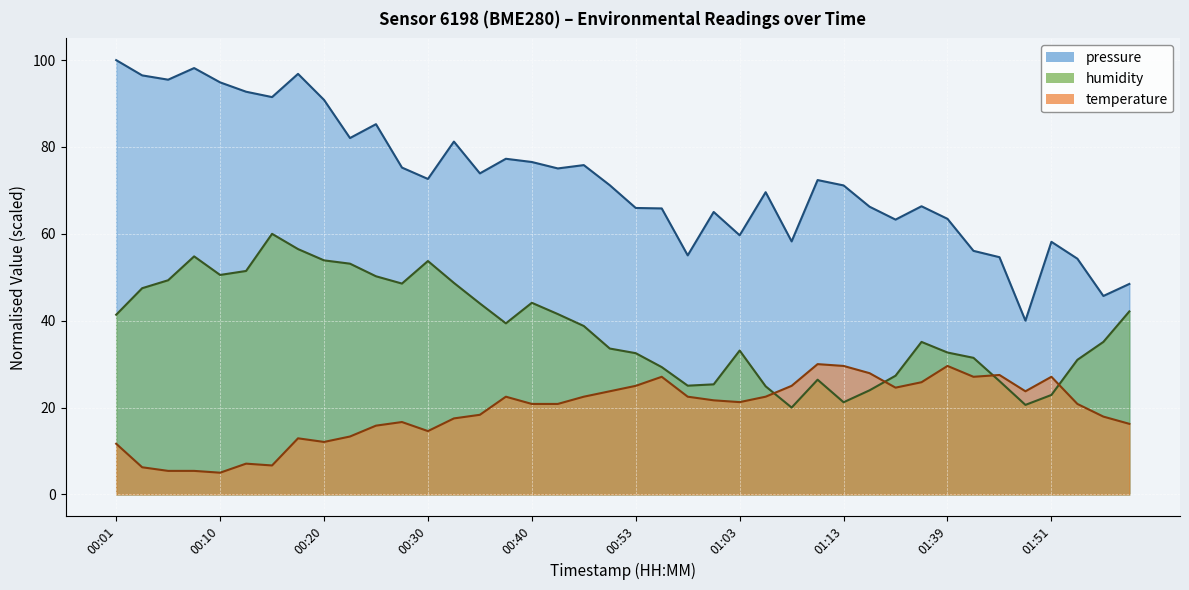

What is the label of the 17th point from the right?

01:00